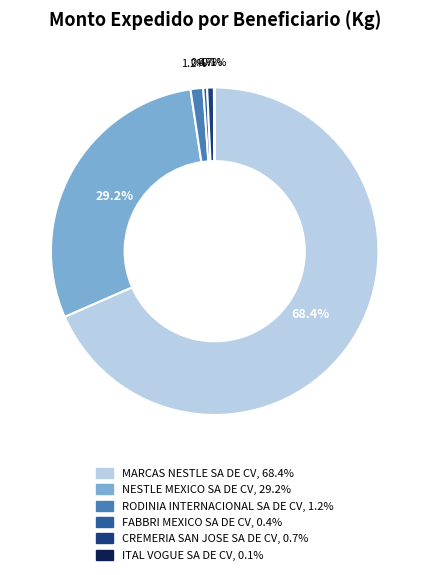

What is the majority slice?

MARCAS NESTLE SA DE CV